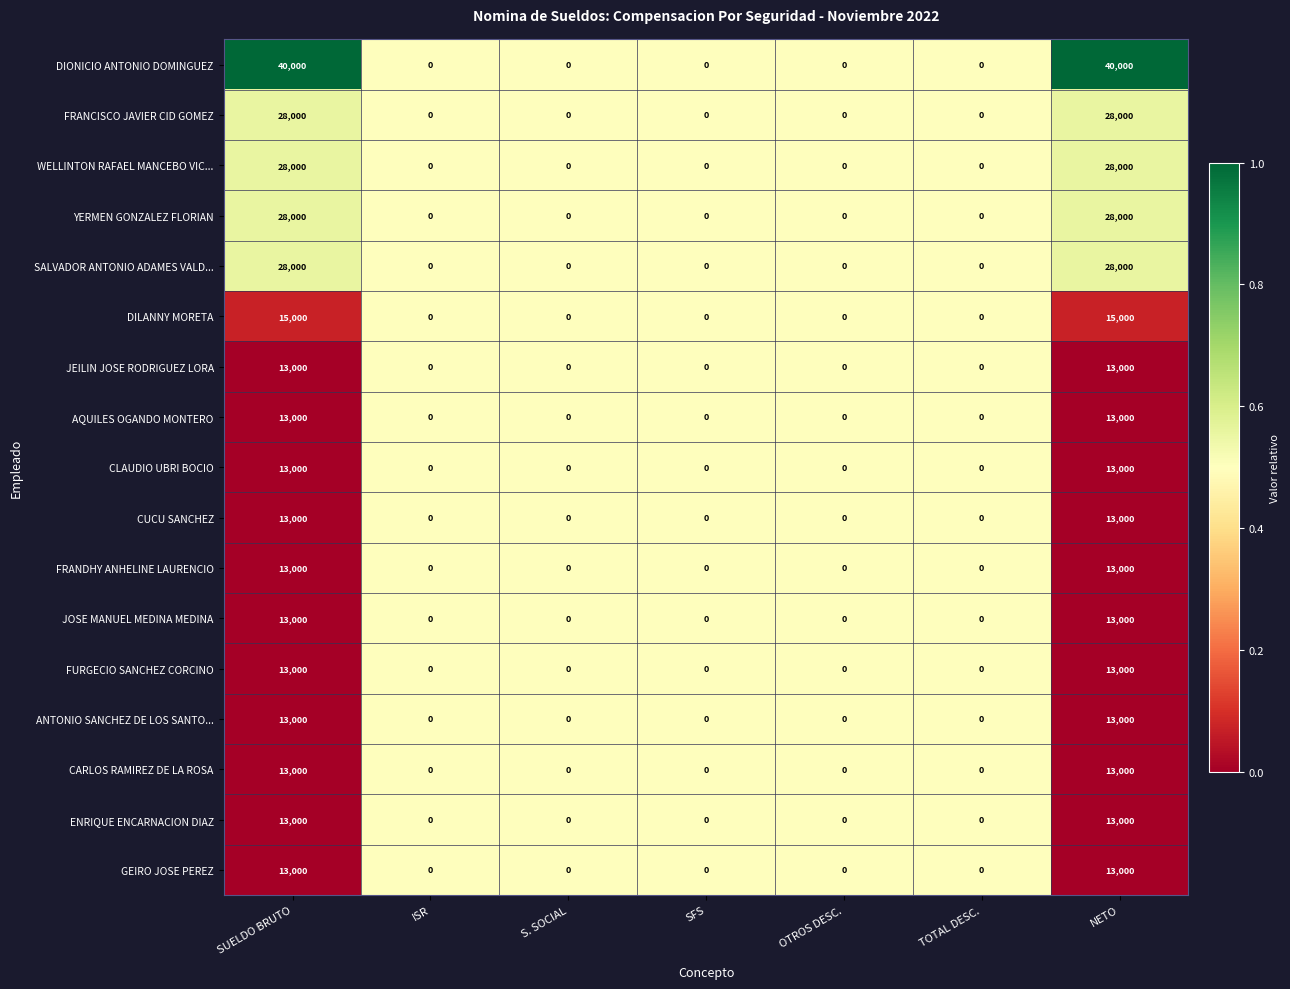

Which series has the widest spread of values?

DIONICIO ANTONIO DOMINGUEZ